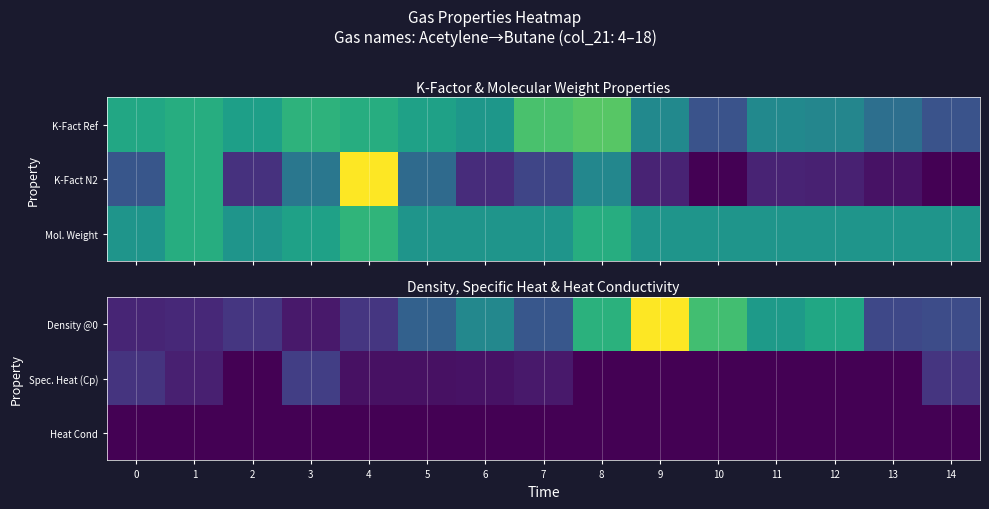

What is the spread (max minus min) of values at 0?

1.7